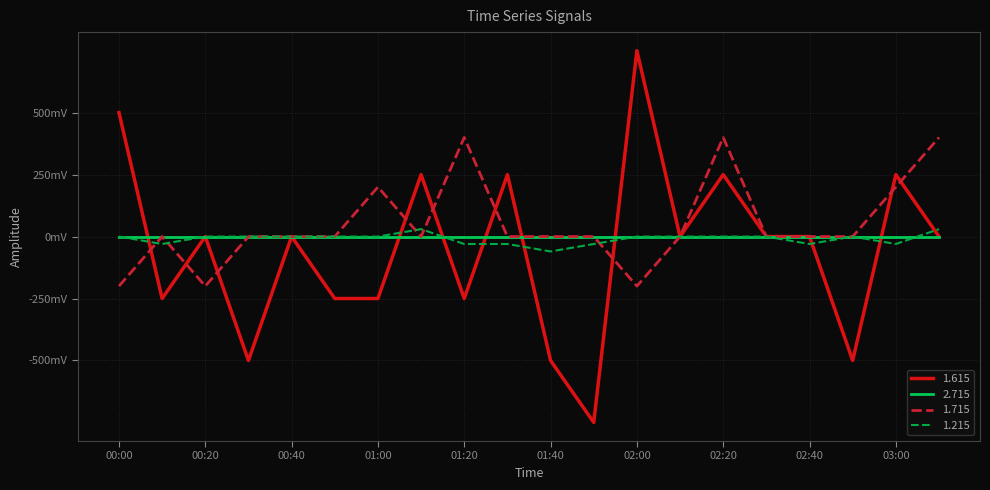

What are all the series names shown in the legend?

1.615, 2.715, 1.715, 1.215